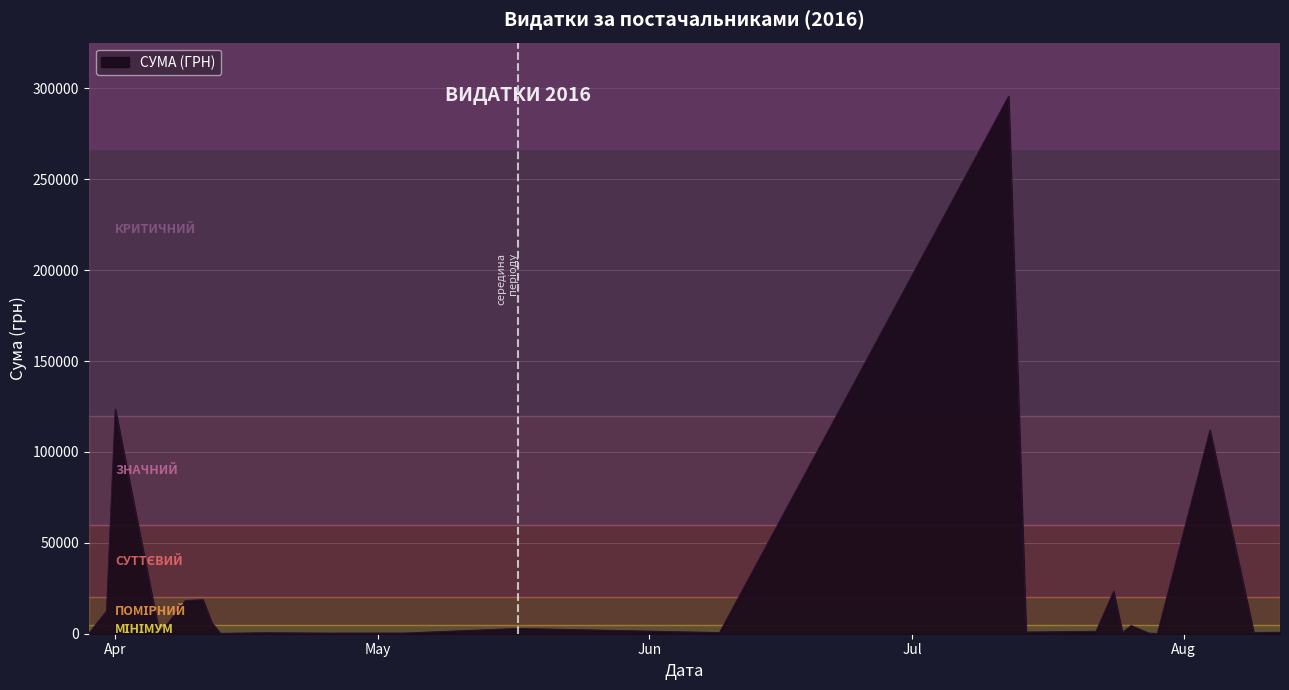

What is the maximum value shown in the chart?

295638.6